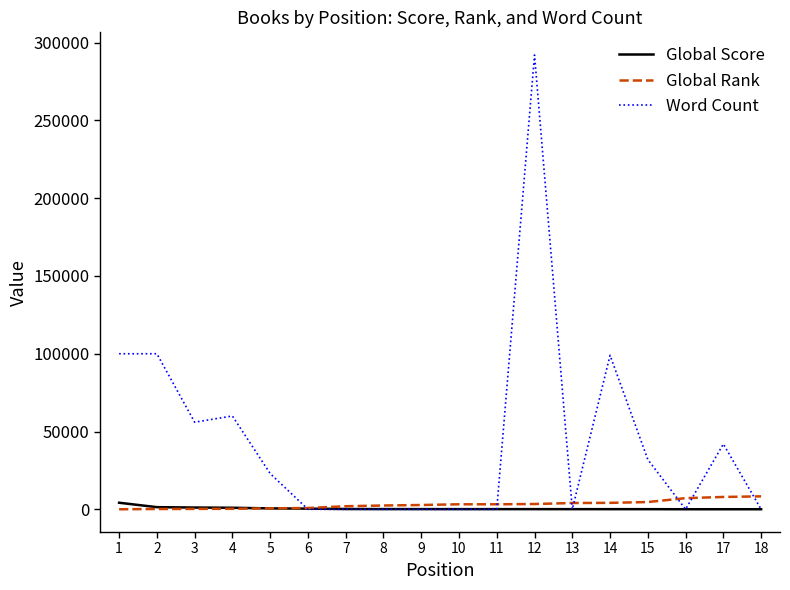

The value of Word Count at 1 is 100000. True or false?

True